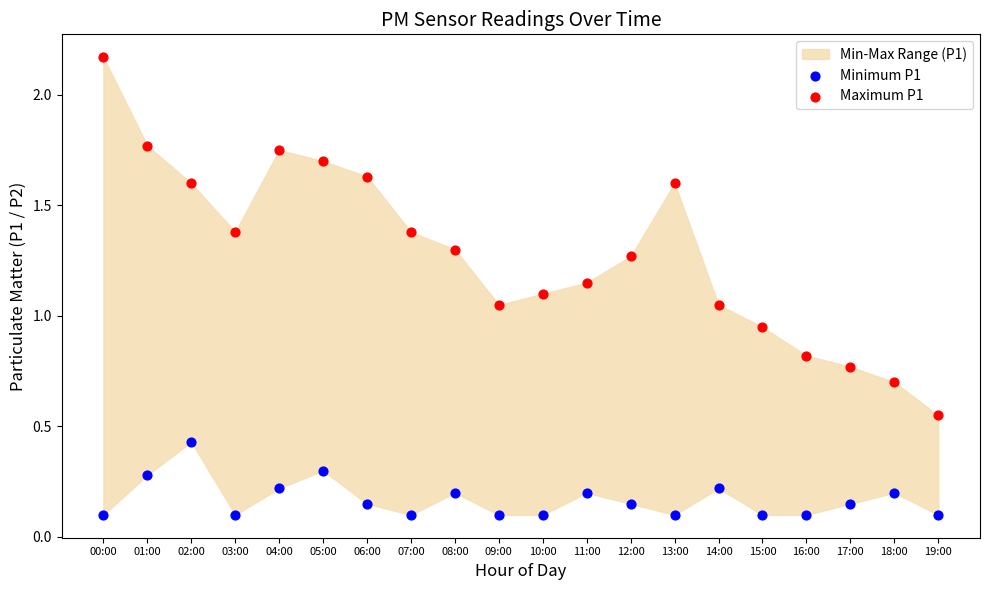

Across all data points, what is the range of Y values (max minus min)?

2.1